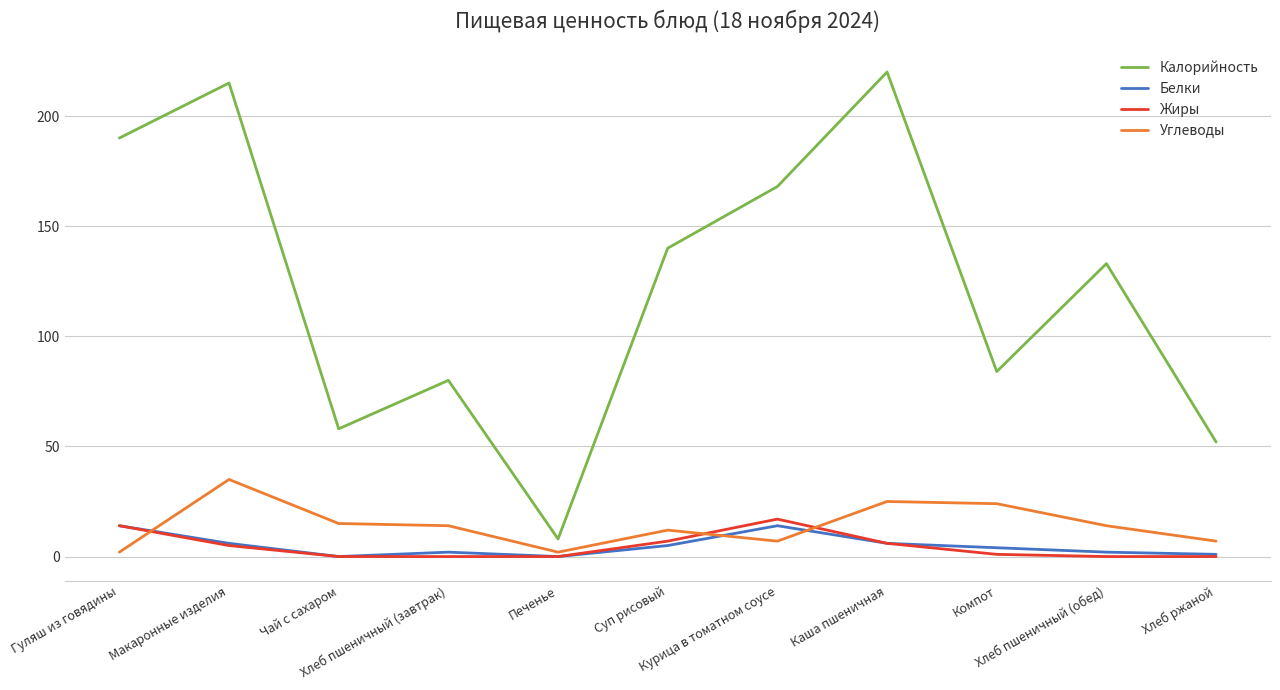

True or false: Калорийность and Белки cross at least once.

False